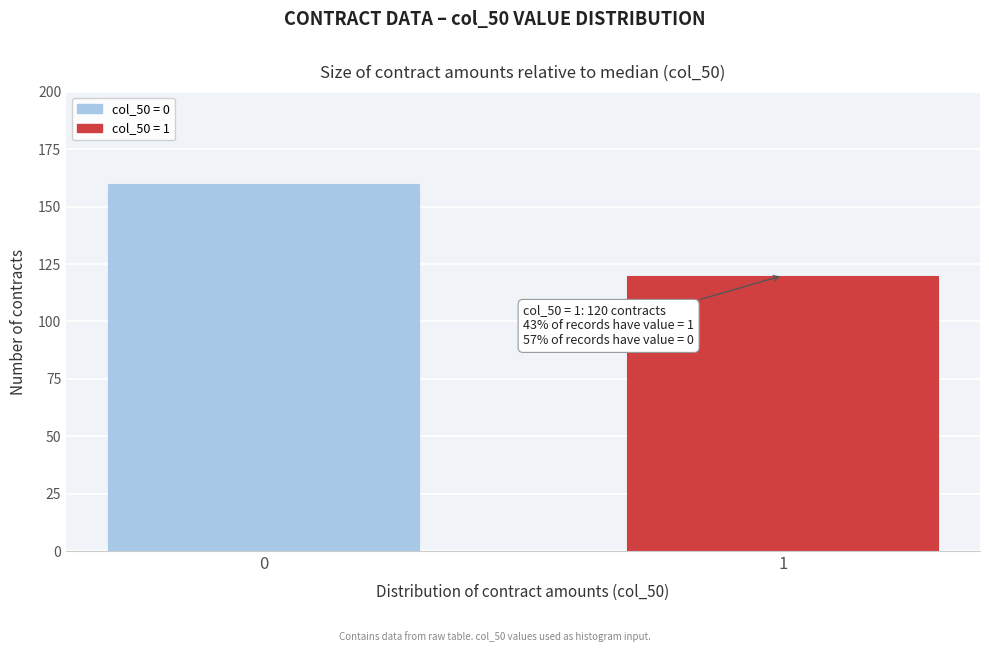

Reading left to right, extract all data points from this chart.

160	120